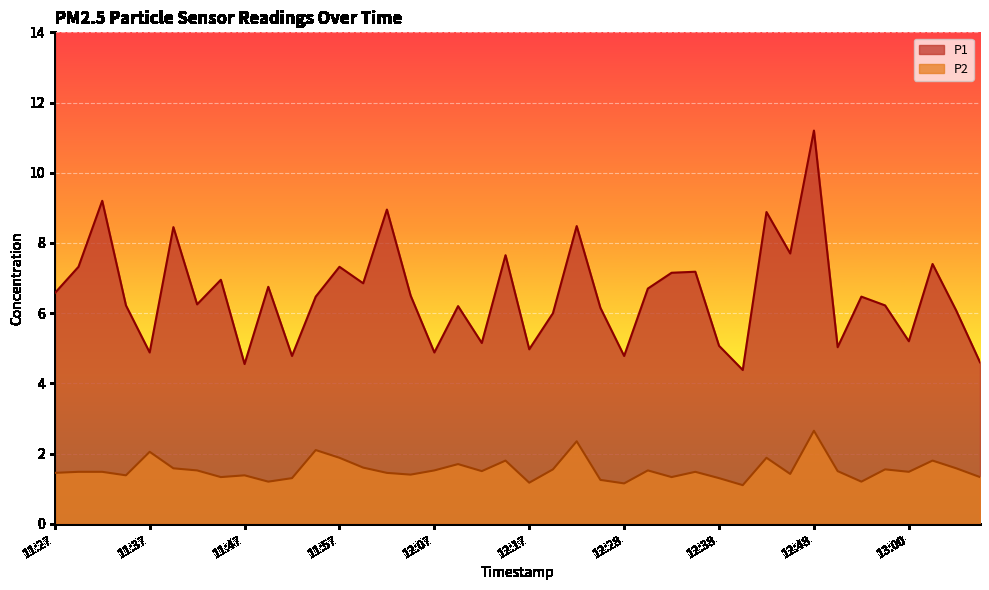

At which category is the sum across all series the highest?

12:48